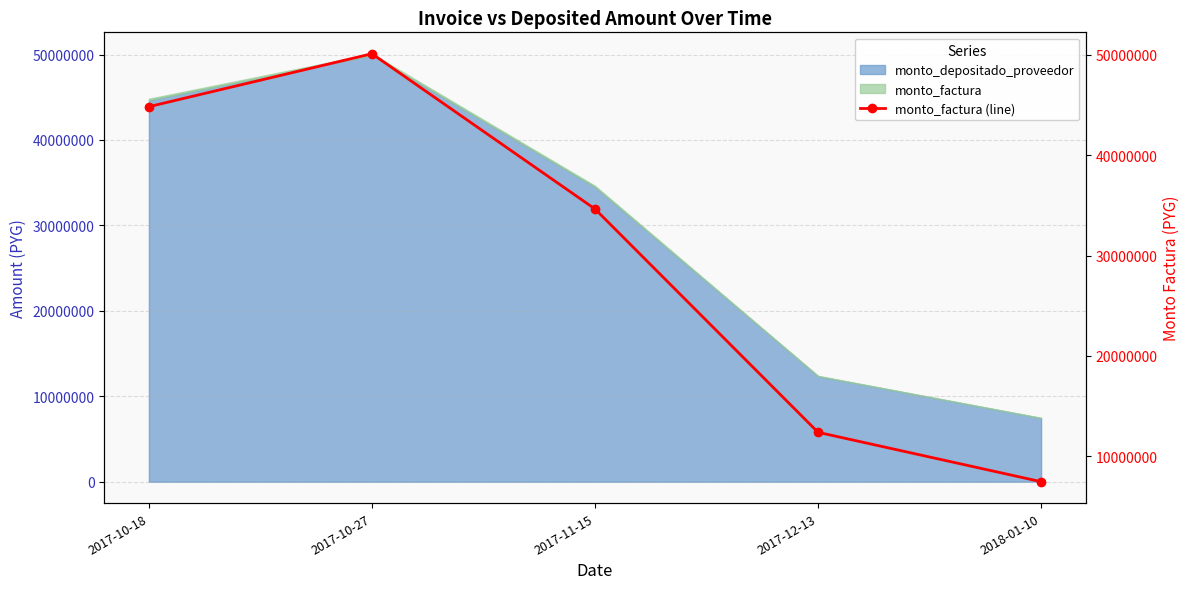

Does the chart have visible grid lines?

Yes